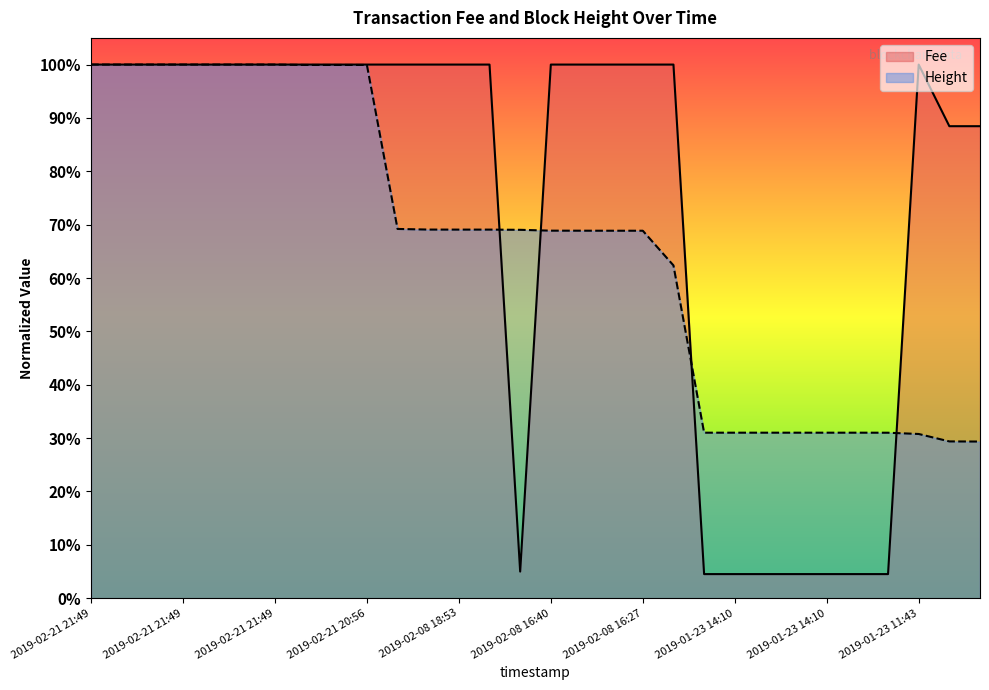

Read the Height value at 2019-02-08 16:40.

0.7